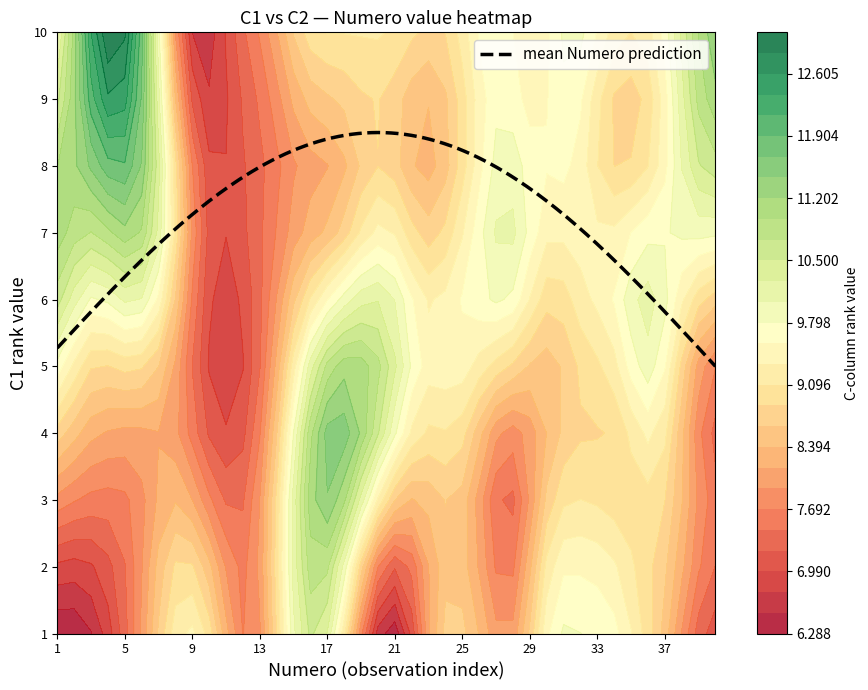

What is the minimum value for mean Numero prediction?

5.0